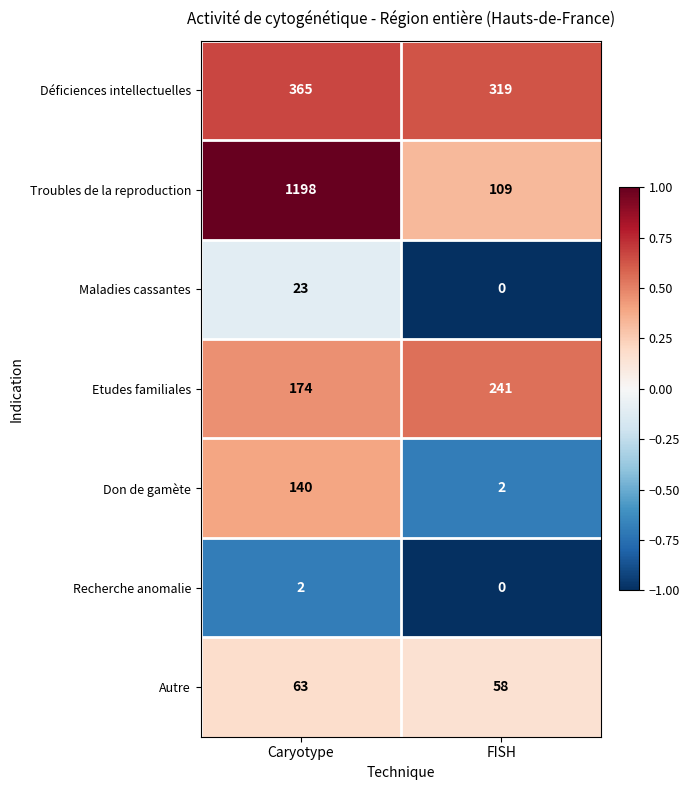

Between Caryotype and FISH, which series saw the biggest shift?

Troubles de la reproduction